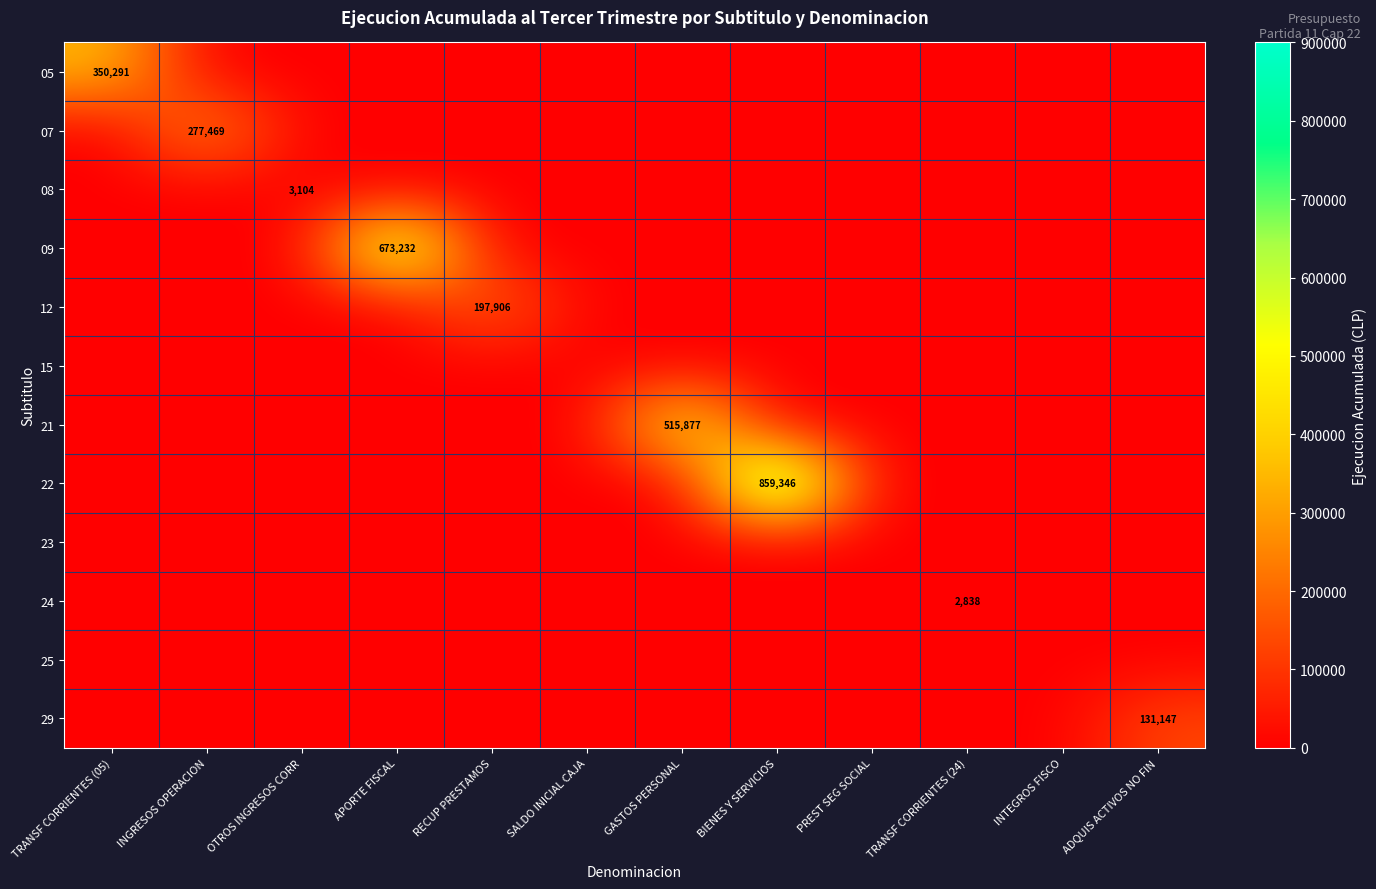

The value of 08 at ADQUIS ACTIVOS NO FIN is 0. True or false?

True